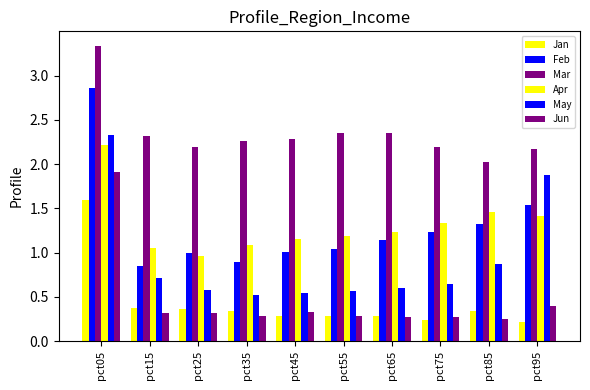

What is the smallest value displayed?

0.2